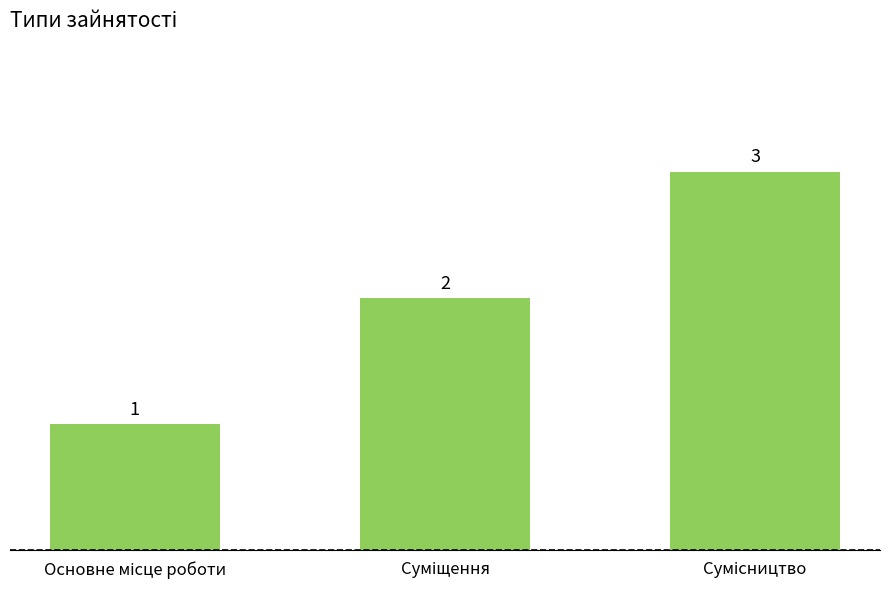

How many values are between 1 and 3?

3